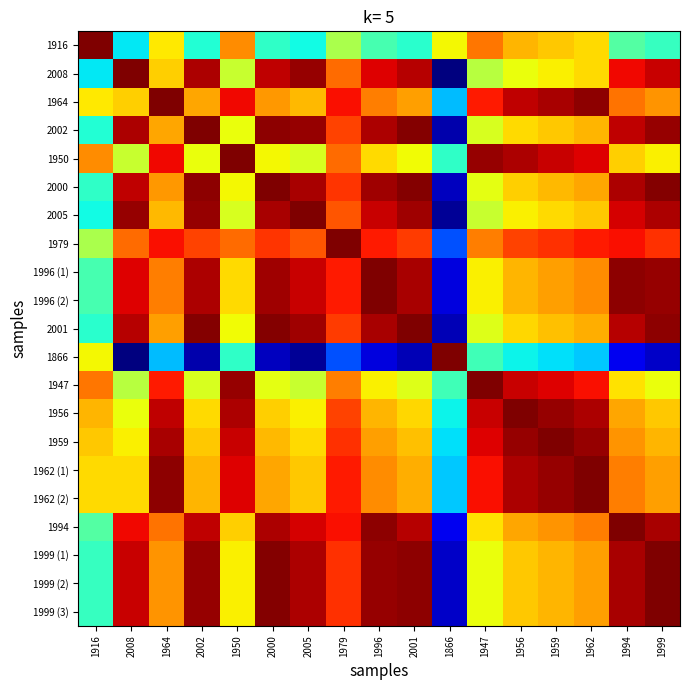

Reading left to right, list all the values displayed in this chart.

1916: 1916=1.0	2008=0.4	1964=0.7	2002=0.4	1950=0.8	2000=0.4	2005=0.4	1979=0.6	1996=0.4	2001=0.4	1866=0.6	1947=0.8	1956=0.7	1959=0.7	1962=0.7	1994=0.5	1999=0.4
2008: 1916=0.4	2008=1.0	1964=0.7	2002=1.0	1950=0.6	2000=0.9	2005=1.0	1979=0.8	1996=0.9	2001=1.0	1866=0.0	1947=0.6	1956=0.6	1959=0.7	1962=0.7	1994=0.9	1999=0.9
1964: 1916=0.7	2008=0.7	1964=1.0	2002=0.7	1950=0.9	2000=0.7	2005=0.7	1979=0.9	1996=0.8	2001=0.7	1866=0.3	1947=0.9	1956=0.9	1959=1.0	1962=1.0	1994=0.8	1999=0.8
2002: 1916=0.4	2008=1.0	1964=0.7	2002=1.0	1950=0.6	2000=1.0	2005=1.0	1979=0.8	1996=1.0	2001=1.0	1866=0.0	1947=0.6	1956=0.7	1959=0.7	1962=0.7	1994=0.9	1999=1.0
1950: 1916=0.8	2008=0.6	1964=0.9	2002=0.6	1950=1.0	2000=0.6	2005=0.6	1979=0.8	1996=0.7	2001=0.6	1866=0.4	1947=1.0	1956=1.0	1959=0.9	1962=0.9	1994=0.7	1999=0.7
2000: 1916=0.4	2008=0.9	1964=0.7	2002=1.0	1950=0.6	2000=1.0	2005=1.0	1979=0.9	1996=1.0	2001=1.0	1866=0.1	1947=0.6	1956=0.7	1959=0.7	1962=0.7	1994=1.0	1999=1.0
2005: 1916=0.4	2008=1.0	1964=0.7	2002=1.0	1950=0.6	2000=1.0	2005=1.0	1979=0.8	1996=0.9	2001=1.0	1866=0.0	1947=0.6	1956=0.7	1959=0.7	1962=0.7	1994=0.9	1999=1.0
1979: 1916=0.6	2008=0.8	1964=0.9	2002=0.8	1950=0.8	2000=0.9	2005=0.8	1979=1.0	1996=0.9	2001=0.8	1866=0.2	1947=0.8	1956=0.8	1959=0.9	1962=0.9	1994=0.9	1999=0.9
1996 (1): 1916=0.4	2008=0.9	1964=0.8	2002=1.0	1950=0.7	2000=1.0	2005=0.9	1979=0.9	1996=1.0	2001=1.0	1866=0.1	1947=0.7	1956=0.7	1959=0.7	1962=0.8	1994=1.0	1999=1.0
1996 (2): 1916=0.4	2008=0.9	1964=0.8	2002=1.0	1950=0.7	2000=1.0	2005=0.9	1979=0.9	1996=1.0	2001=1.0	1866=0.1	1947=0.7	1956=0.7	1959=0.7	1962=0.8	1994=1.0	1999=1.0
2001: 1916=0.4	2008=1.0	1964=0.7	2002=1.0	1950=0.6	2000=1.0	2005=1.0	1979=0.8	1996=1.0	2001=1.0	1866=0.0	1947=0.6	1956=0.7	1959=0.7	1962=0.7	1994=1.0	1999=1.0
1866: 1916=0.6	2008=0.0	1964=0.3	2002=0.0	1950=0.4	2000=0.1	2005=0.0	1979=0.2	1996=0.1	2001=0.0	1866=1.0	1947=0.4	1956=0.4	1959=0.3	1962=0.3	1994=0.1	1999=0.1
1947: 1916=0.8	2008=0.6	1964=0.9	2002=0.6	1950=1.0	2000=0.6	2005=0.6	1979=0.8	1996=0.7	2001=0.6	1866=0.4	1947=1.0	1956=0.9	1959=0.9	1962=0.9	1994=0.7	1999=0.6
1956: 1916=0.7	2008=0.6	1964=0.9	2002=0.7	1950=1.0	2000=0.7	2005=0.7	1979=0.8	1996=0.7	2001=0.7	1866=0.4	1947=0.9	1956=1.0	1959=1.0	1962=1.0	1994=0.7	1999=0.7
1959: 1916=0.7	2008=0.7	1964=1.0	2002=0.7	1950=0.9	2000=0.7	2005=0.7	1979=0.9	1996=0.7	2001=0.7	1866=0.3	1947=0.9	1956=1.0	1959=1.0	1962=1.0	1994=0.8	1999=0.7
1962 (1): 1916=0.7	2008=0.7	1964=1.0	2002=0.7	1950=0.9	2000=0.7	2005=0.7	1979=0.9	1996=0.8	2001=0.7	1866=0.3	1947=0.9	1956=1.0	1959=1.0	1962=1.0	1994=0.8	1999=0.7
1962 (2): 1916=0.7	2008=0.7	1964=1.0	2002=0.7	1950=0.9	2000=0.7	2005=0.7	1979=0.9	1996=0.8	2001=0.7	1866=0.3	1947=0.9	1956=1.0	1959=1.0	1962=1.0	1994=0.8	1999=0.7
1994: 1916=0.5	2008=0.9	1964=0.8	2002=0.9	1950=0.7	2000=1.0	2005=0.9	1979=0.9	1996=1.0	2001=1.0	1866=0.1	1947=0.7	1956=0.7	1959=0.8	1962=0.8	1994=1.0	1999=1.0
1999 (1): 1916=0.4	2008=0.9	1964=0.8	2002=1.0	1950=0.7	2000=1.0	2005=1.0	1979=0.9	1996=1.0	2001=1.0	1866=0.1	1947=0.6	1956=0.7	1959=0.7	1962=0.7	1994=1.0	1999=1.0
1999 (2): 1916=0.4	2008=0.9	1964=0.8	2002=1.0	1950=0.7	2000=1.0	2005=1.0	1979=0.9	1996=1.0	2001=1.0	1866=0.1	1947=0.6	1956=0.7	1959=0.7	1962=0.7	1994=1.0	1999=1.0
1999 (3): 1916=0.4	2008=0.9	1964=0.8	2002=1.0	1950=0.7	2000=1.0	2005=1.0	1979=0.9	1996=1.0	2001=1.0	1866=0.1	1947=0.6	1956=0.7	1959=0.7	1962=0.7	1994=1.0	1999=1.0